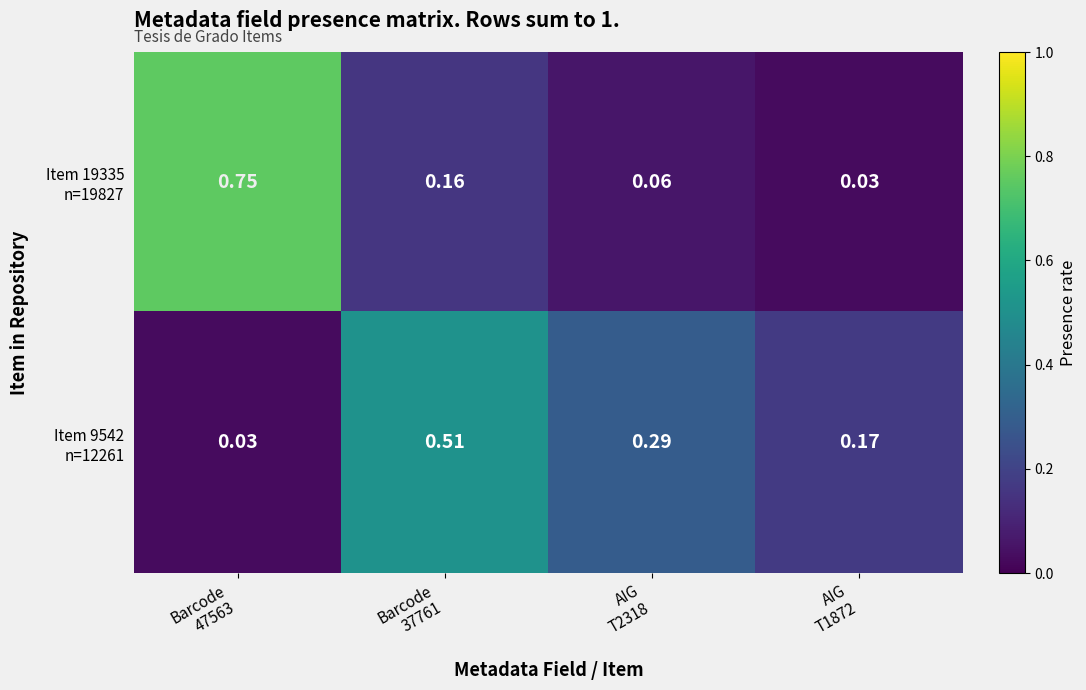

At how many categories does at least one series exceed 0?

4